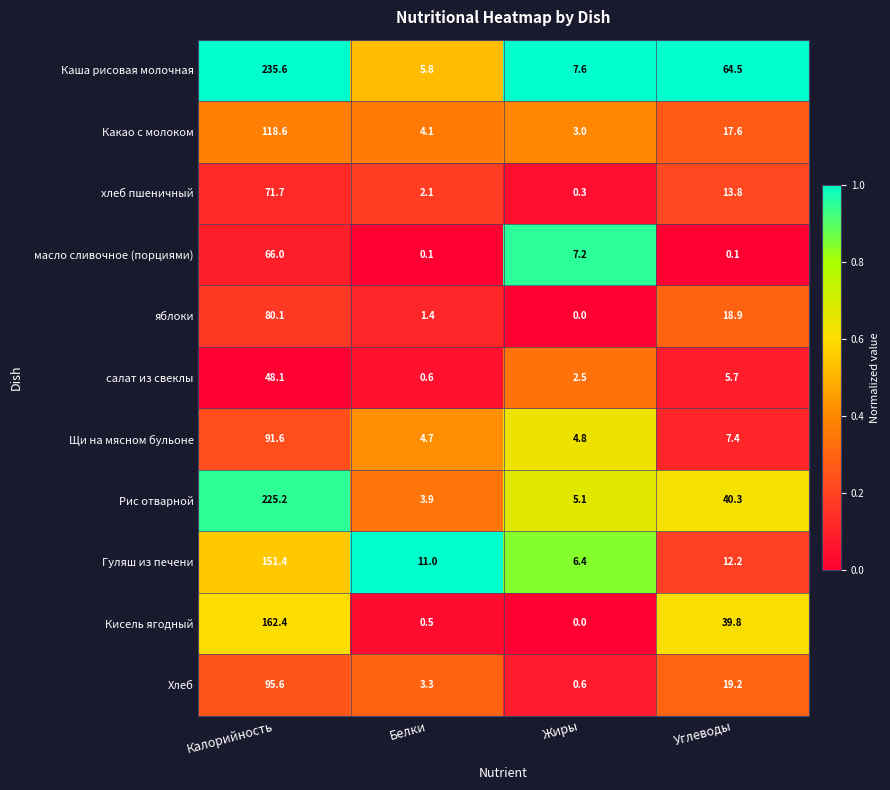

Which label corresponds to the smallest value in the chart?

Жиры